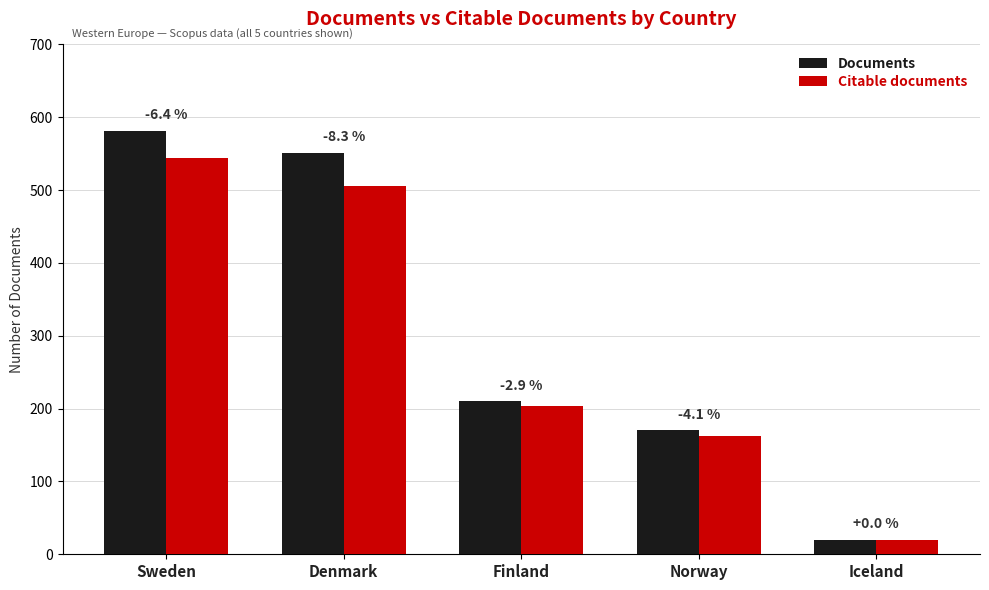

Is it true that Citable documents equals 751 at Sweden?

False